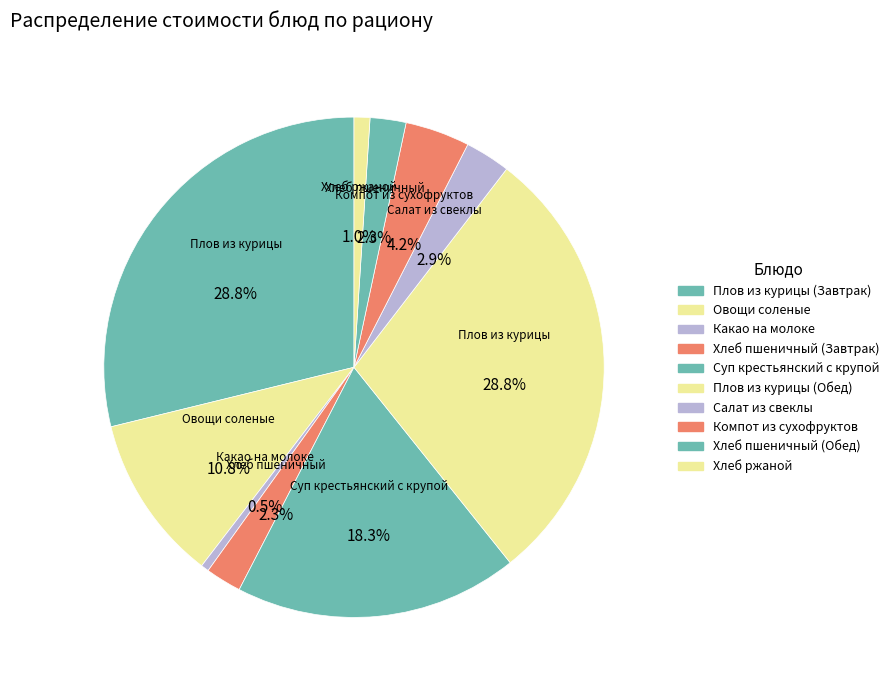

Approximately how many times larger is the value at Компот из сухофруктов compared to Салат из свеклы?

1.4